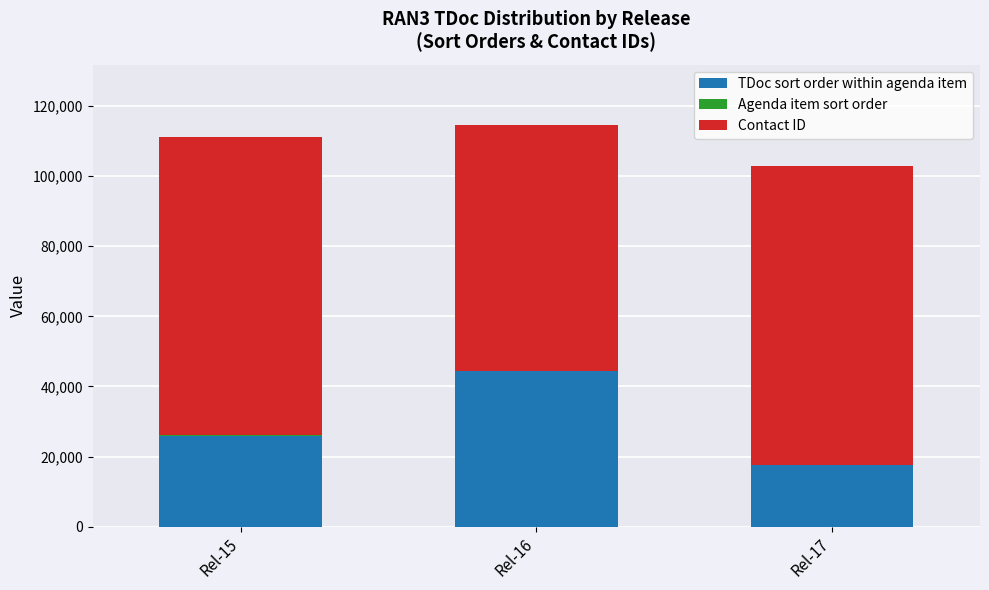

At which label does TDoc sort order within agenda item reach its peak?

Rel-16